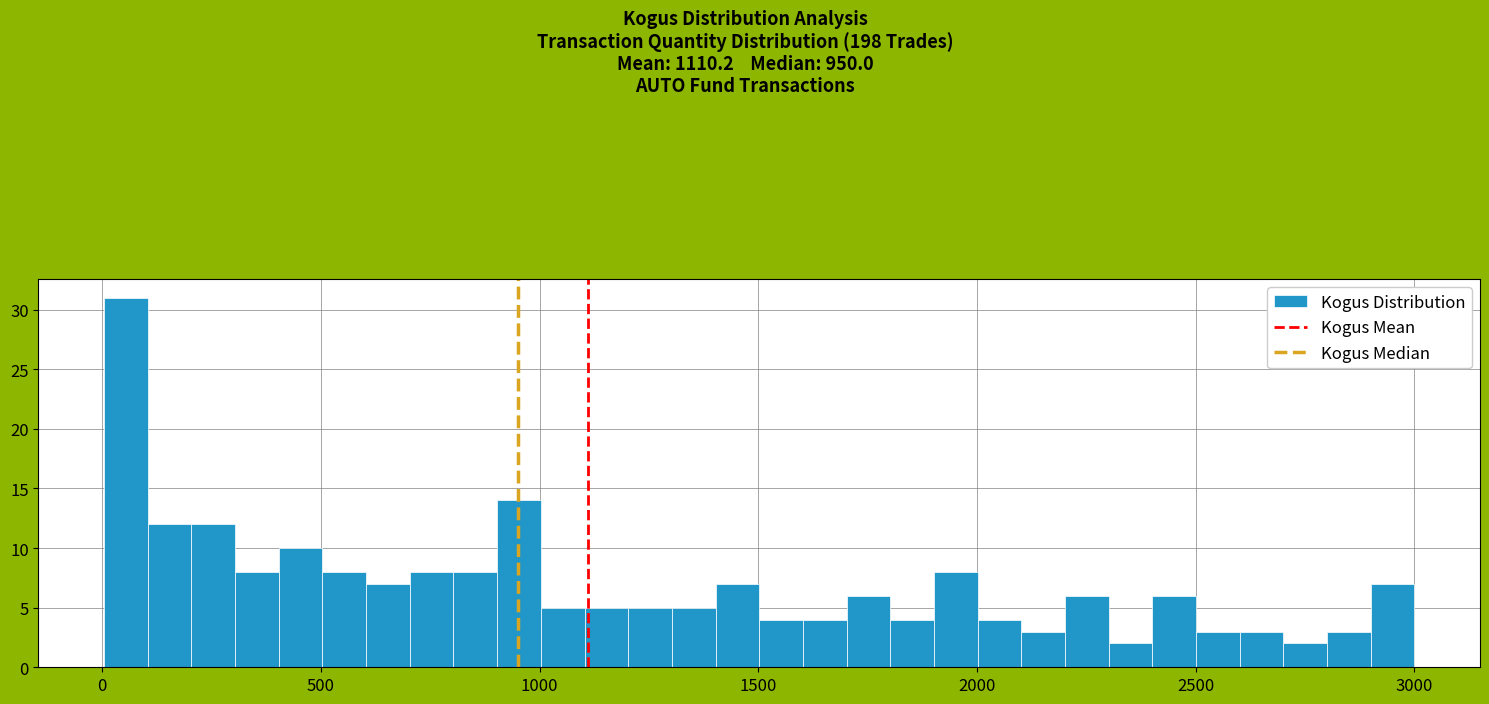

Read against the x-axis, roughly where is the centre of the tallest bar?

50